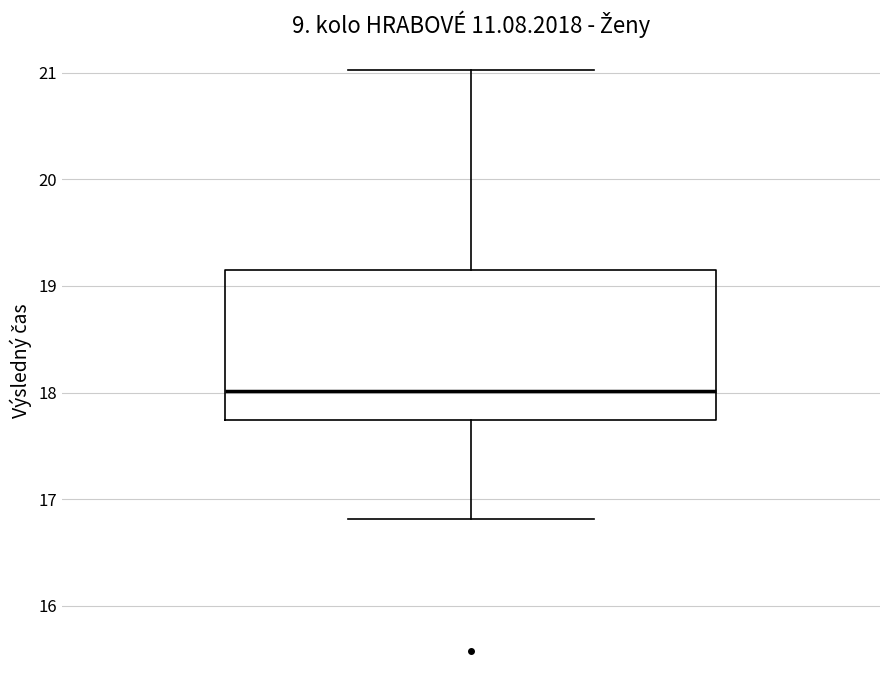

Read this box plot against the y-axis: the position of the median line, the range covered by the box, and the ends of both whiskers. The values are not printed on the chart, so give them approximately, as read against the axis.

median 18.0, box 17.7 to 19.2, whiskers 16.8 to 21.0